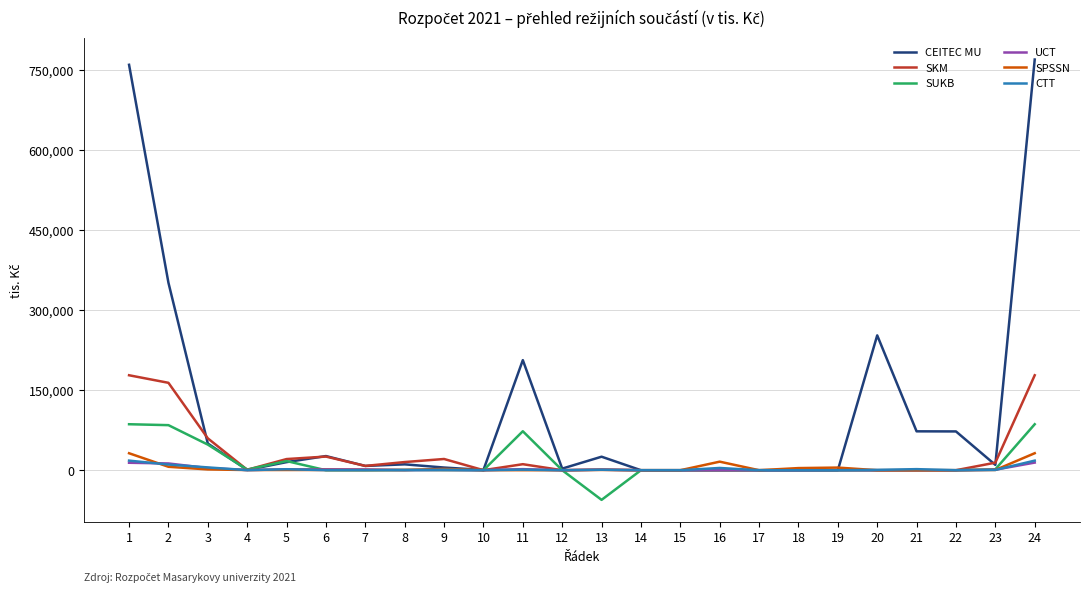

At which label does SUKB reach its minimum?

13